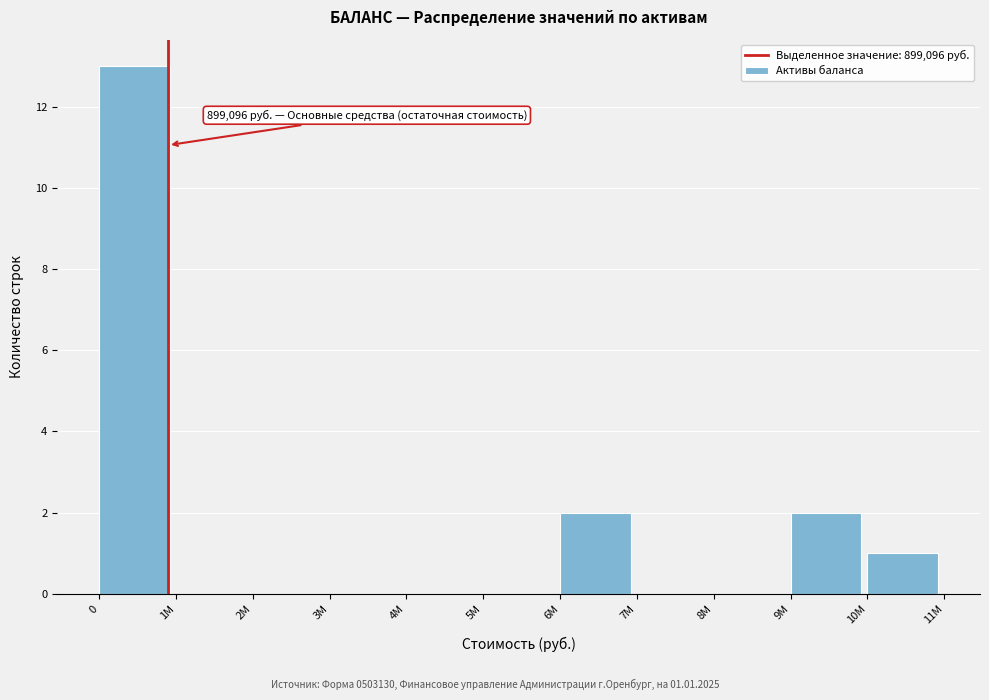

Reading left to right, what are all the values shown in this chart?

0=13	1M=0	2M=0	3M=0	4M=0	5M=0	6M=2	7M=0	8M=0	9M=2	10M=1